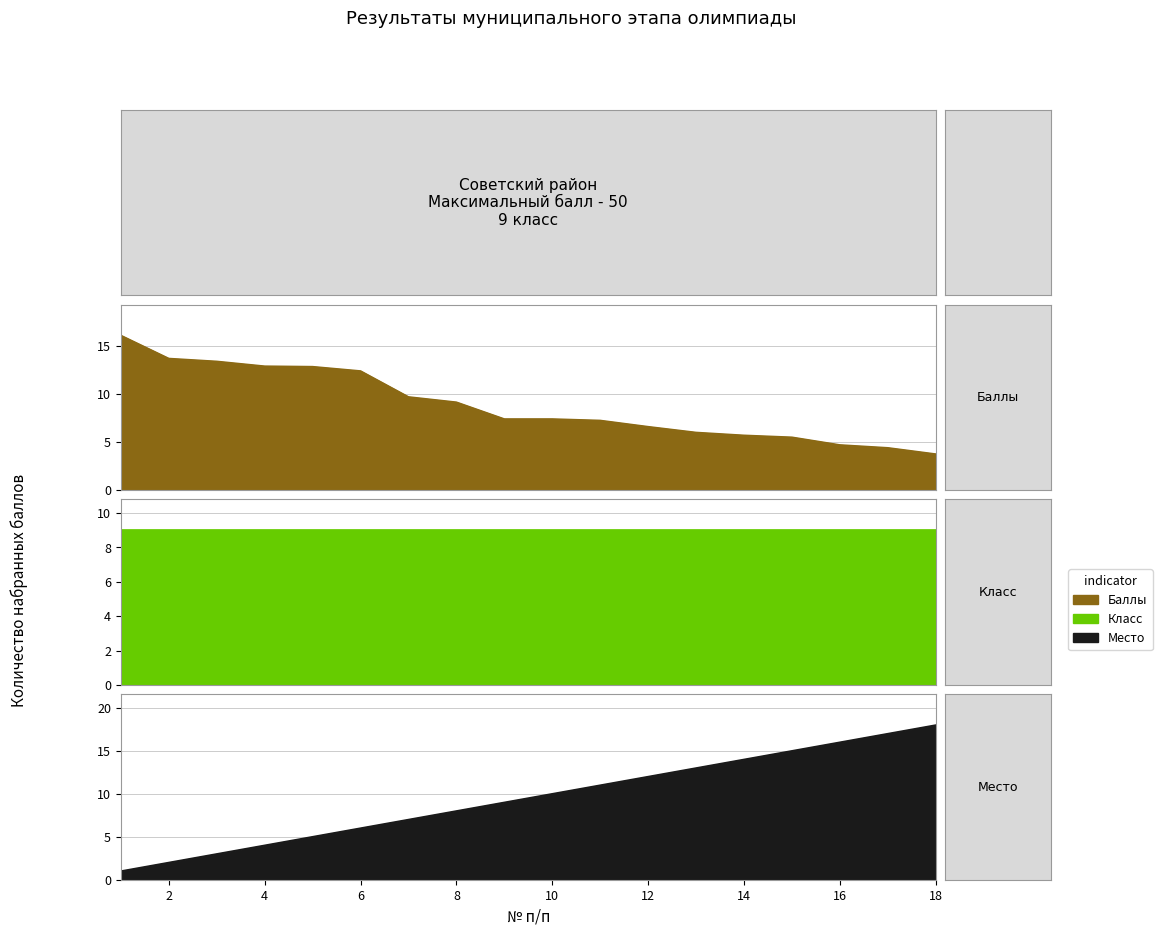

How many intersections are there between Rank and Scores?

1